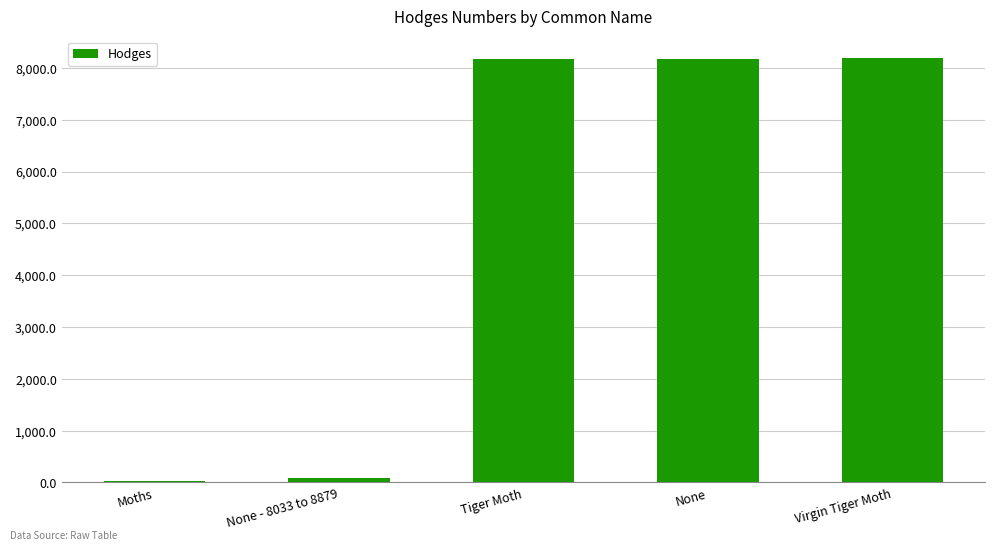

Approximately how many times larger is the value at Virgin Tiger Moth compared to None?

1.0